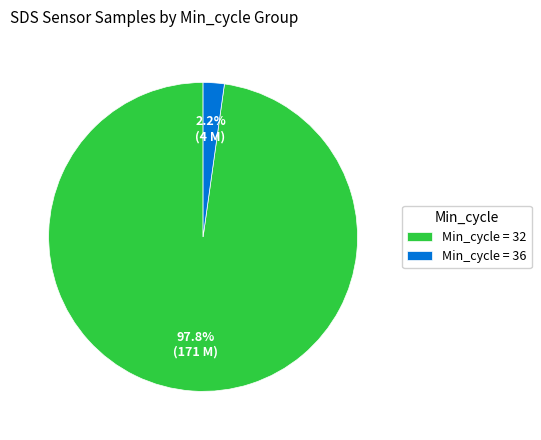

What is the majority slice?

Min_cycle = 32